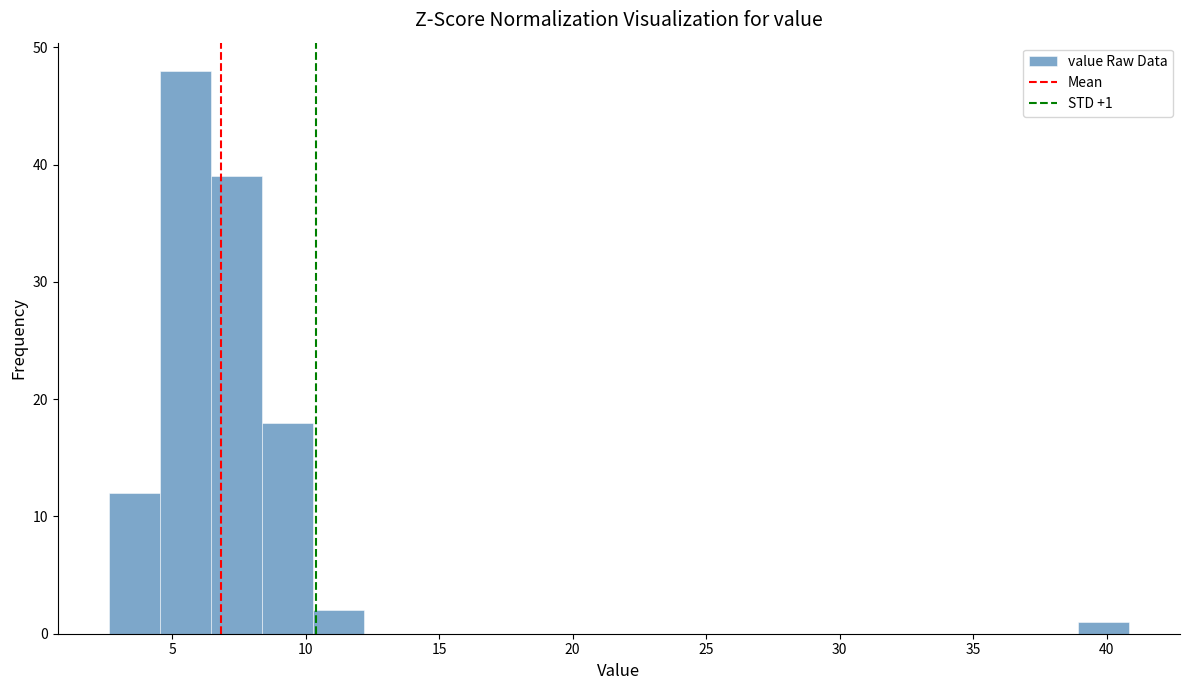

Read against the x-axis, roughly where is the centre of the tallest bar?

5.5